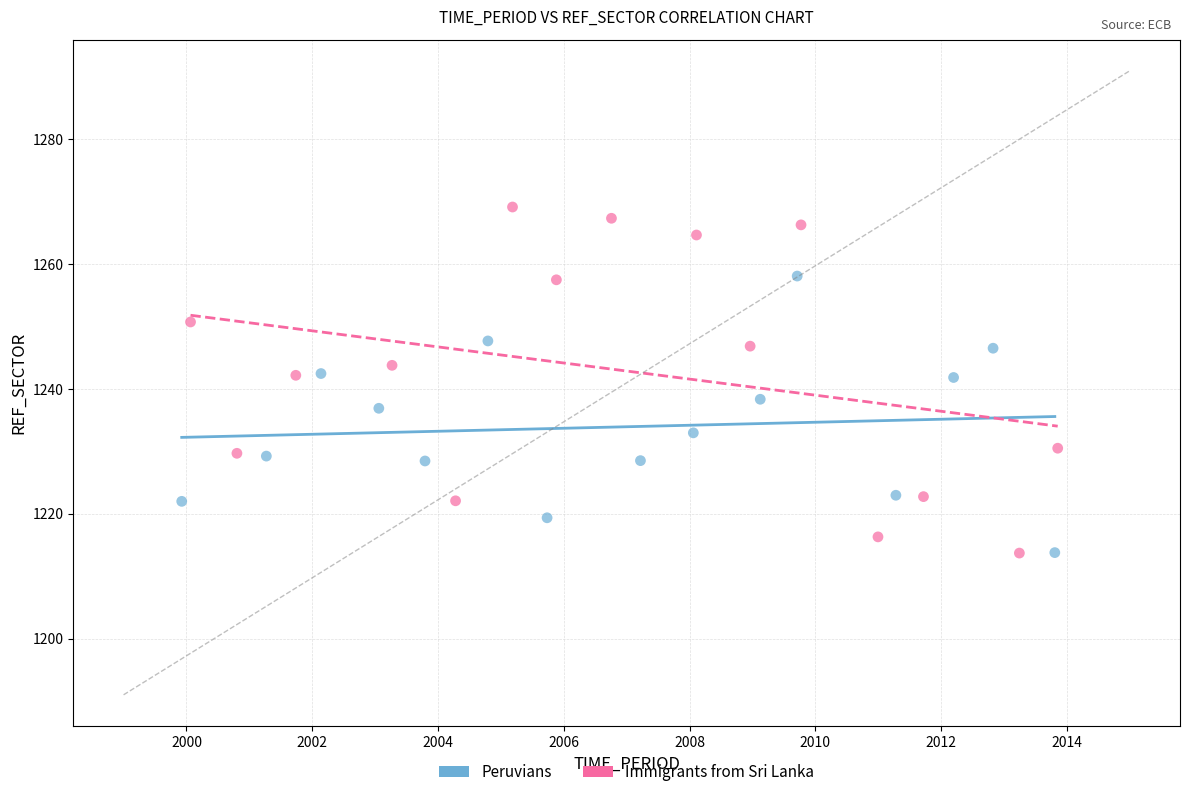

Which series reaches the maximum Y coordinate?

Immigrants from Sri Lanka